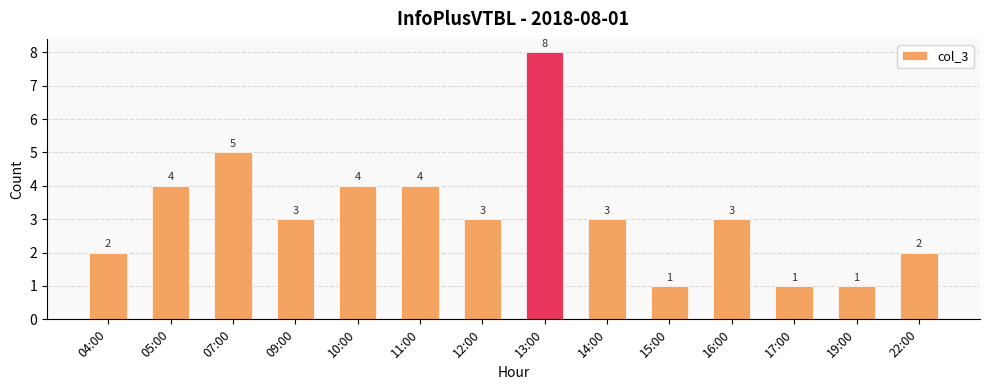

What is the maximum value shown in the chart?

8